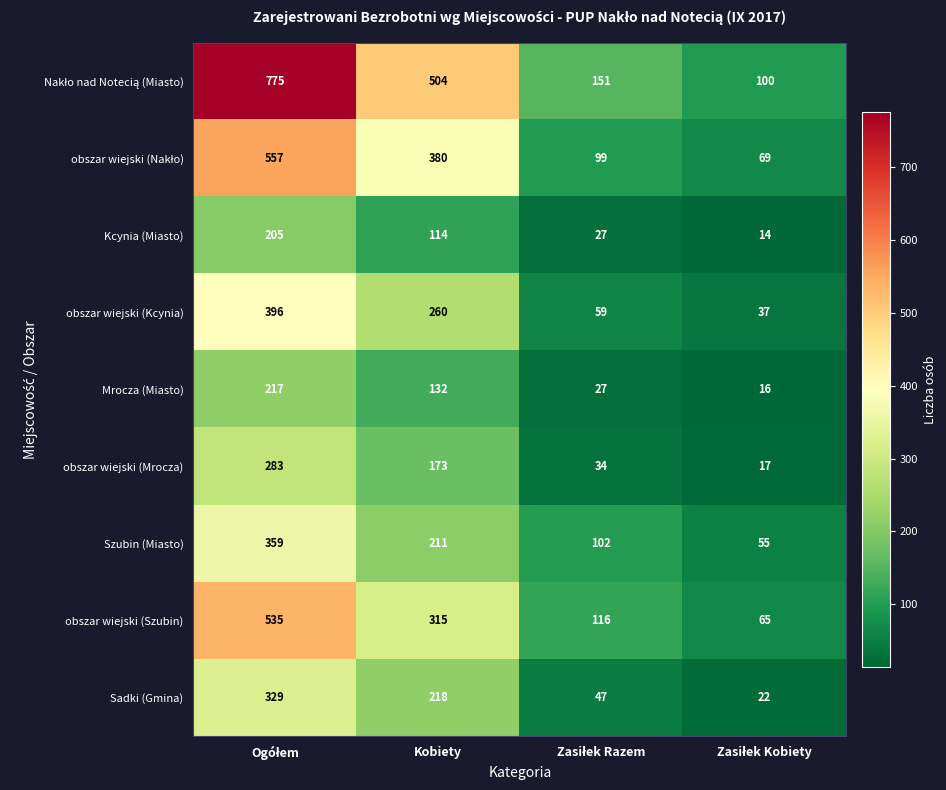

True or false: Szubin (Miasto) has a value of 211 at Kobiety.

True